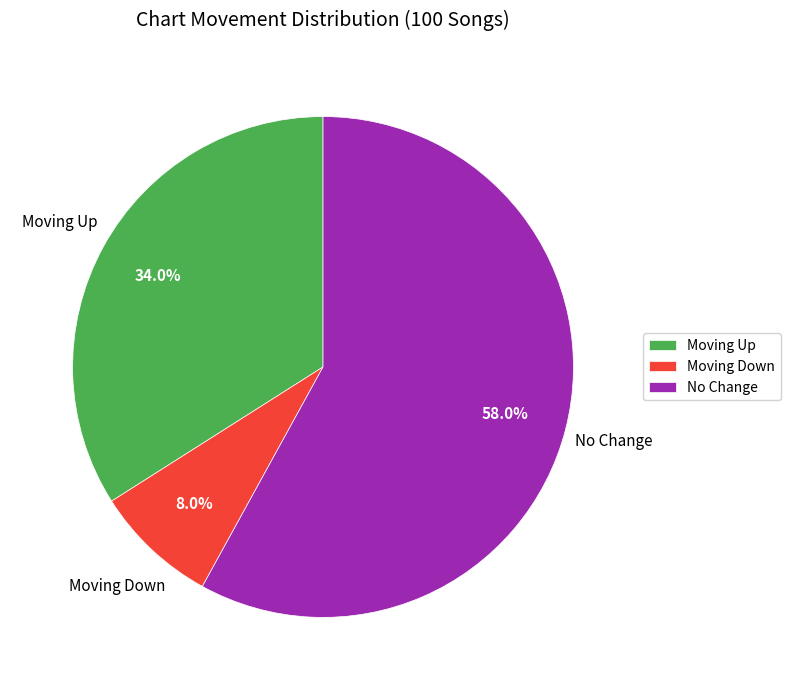

To the nearest percent, what is the average slice percentage?

33%